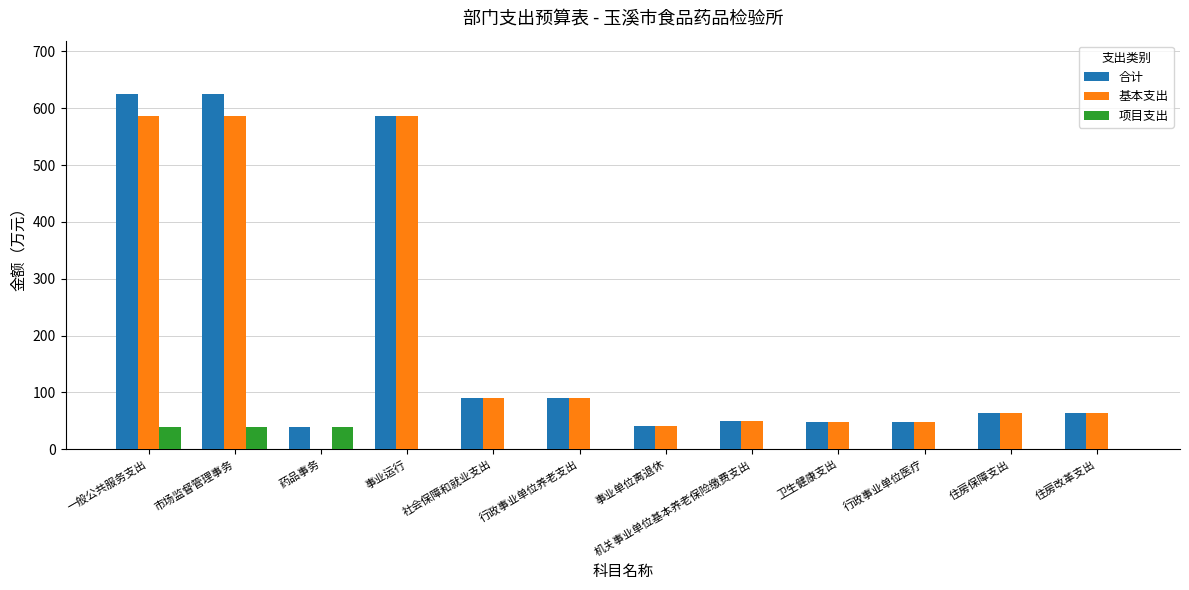

How many distinct data groups are displayed?

3